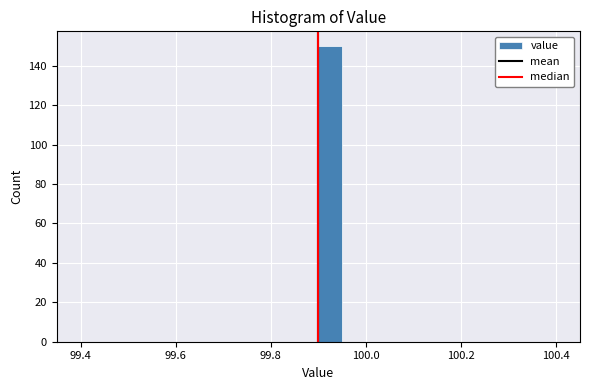

Around what value on the x-axis is the tallest bar? Give the approximate position of its centre, as read against the axis.

99.92